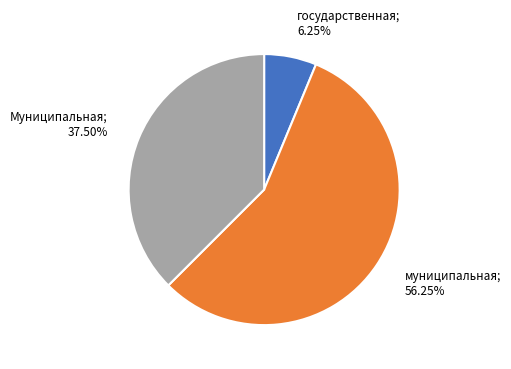

Does any single category account for the majority?

Yes